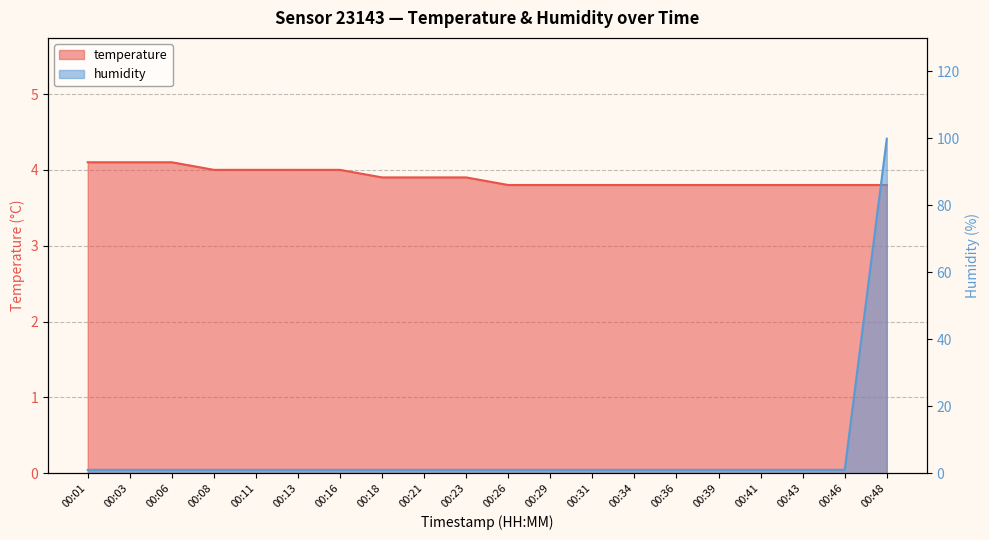

Reading left to right, what are all the values shown in this chart?

temperature: 00:01=4.1	00:03=4.1	00:06=4.1	00:08=4.0	00:11=4.0	00:13=4.0	00:16=4.0	00:18=3.9	00:21=3.9	00:23=3.9	00:26=3.8	00:29=3.8	00:31=3.8	00:34=3.8	00:36=3.8	00:39=3.8	00:41=3.8	00:43=3.8	00:46=3.8	00:48=3.8
humidity: 00:01=1.0	00:03=1.0	00:06=1.0	00:08=1.0	00:11=1.0	00:13=1.0	00:16=1.0	00:18=1.0	00:21=1.0	00:23=1.0	00:26=1.0	00:29=1.0	00:31=1.0	00:34=1.0	00:36=1.0	00:39=1.0	00:41=1.0	00:43=1.0	00:46=1.0	00:48=99.9